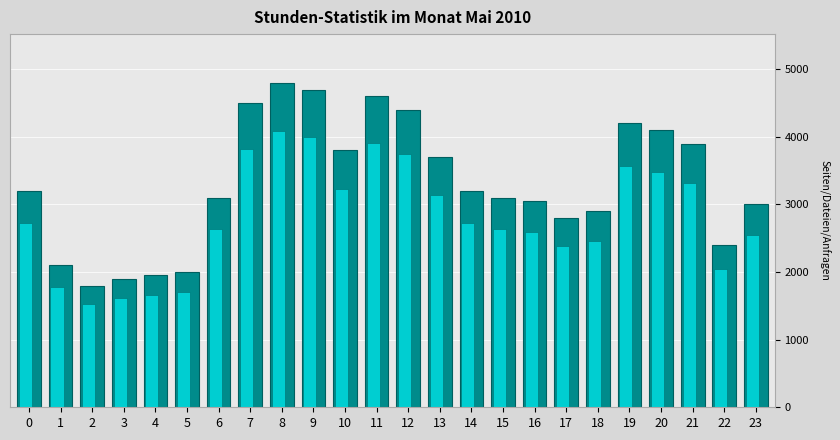

What is the spread (max minus min) of values at 0?

480.0